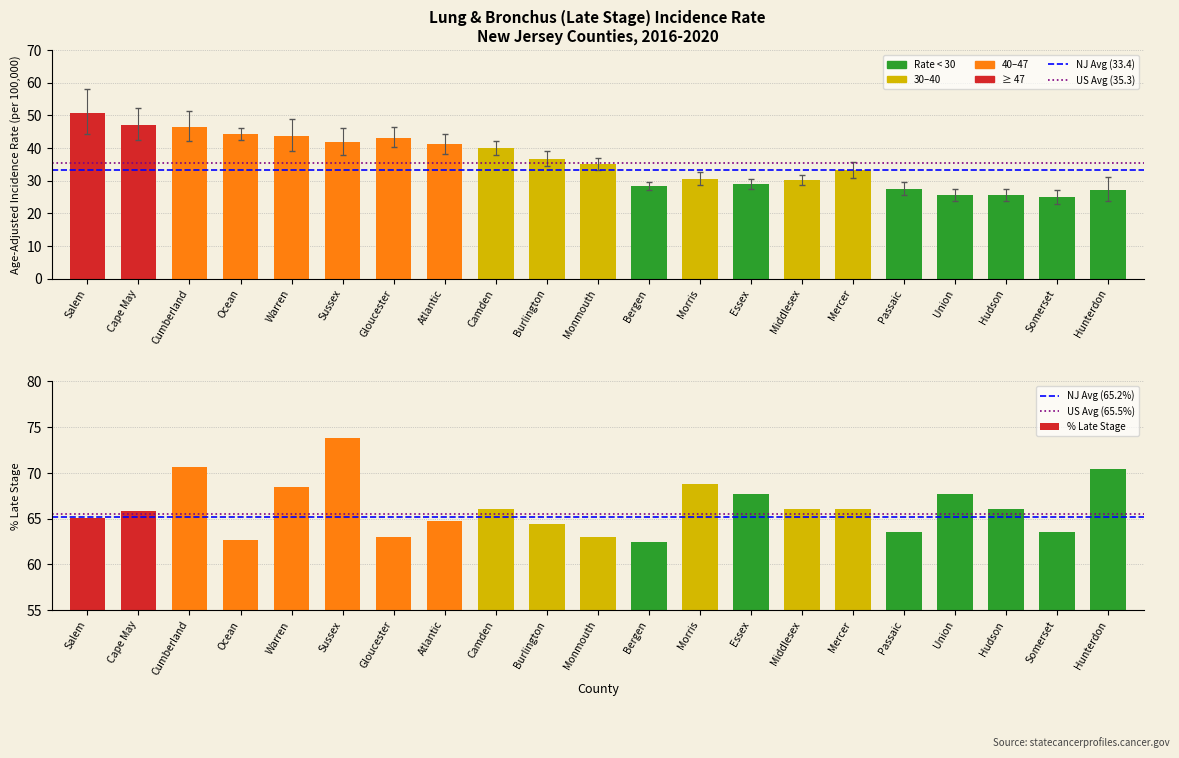

How many values in the Age-Adj Rate series exceed 35?

11